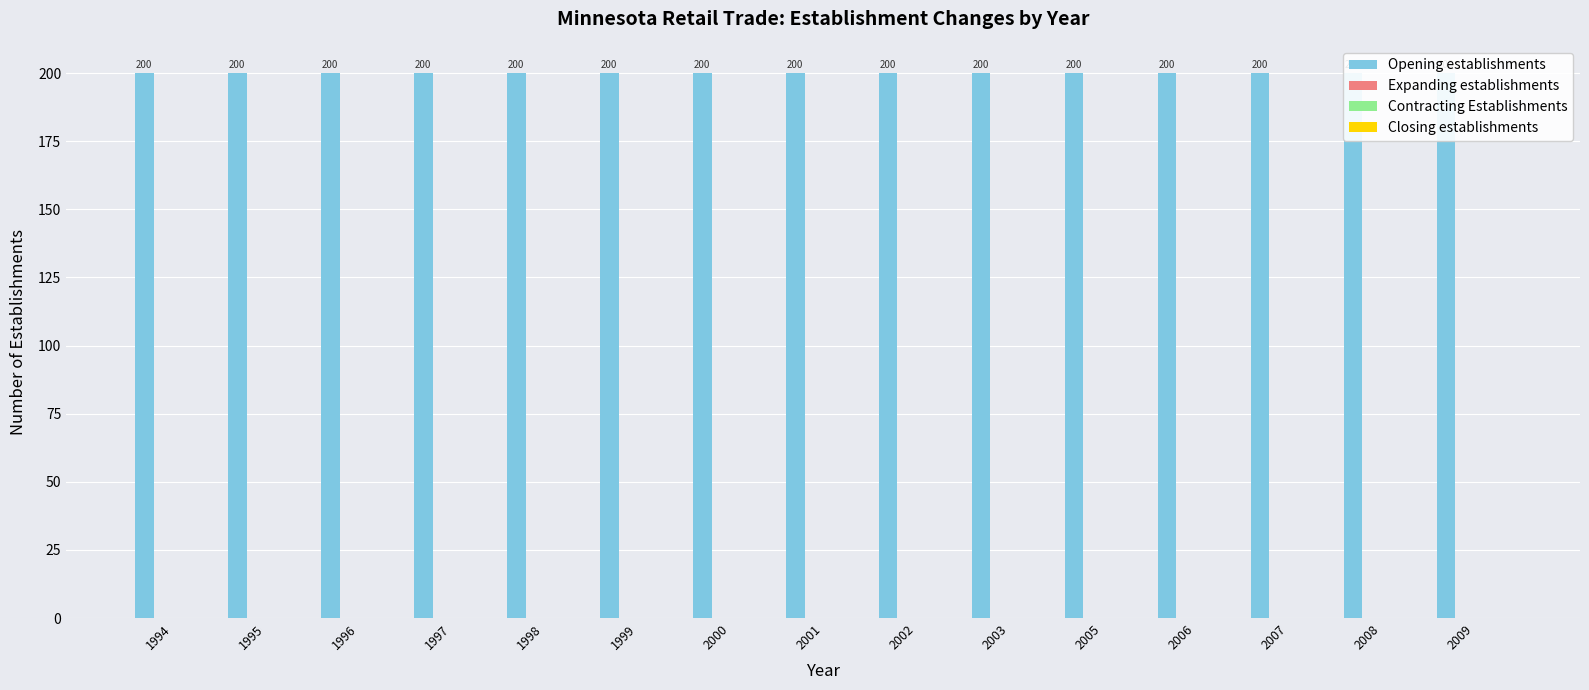

Are the bars horizontal?

No